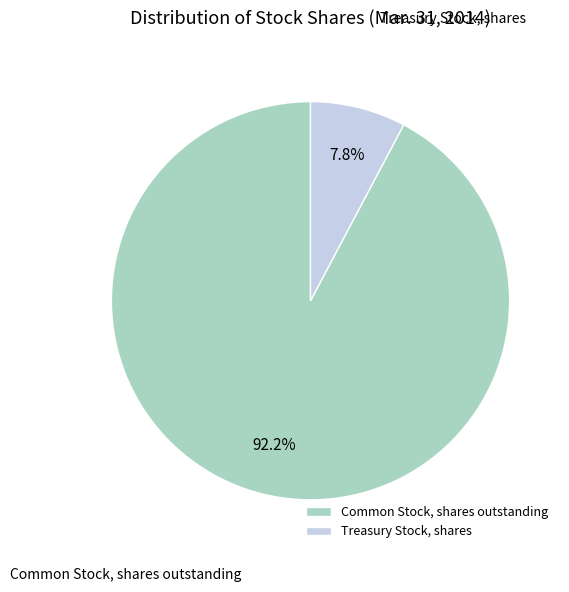

Is it true that Common Stock, shares outstanding is 85% of the pie?

False